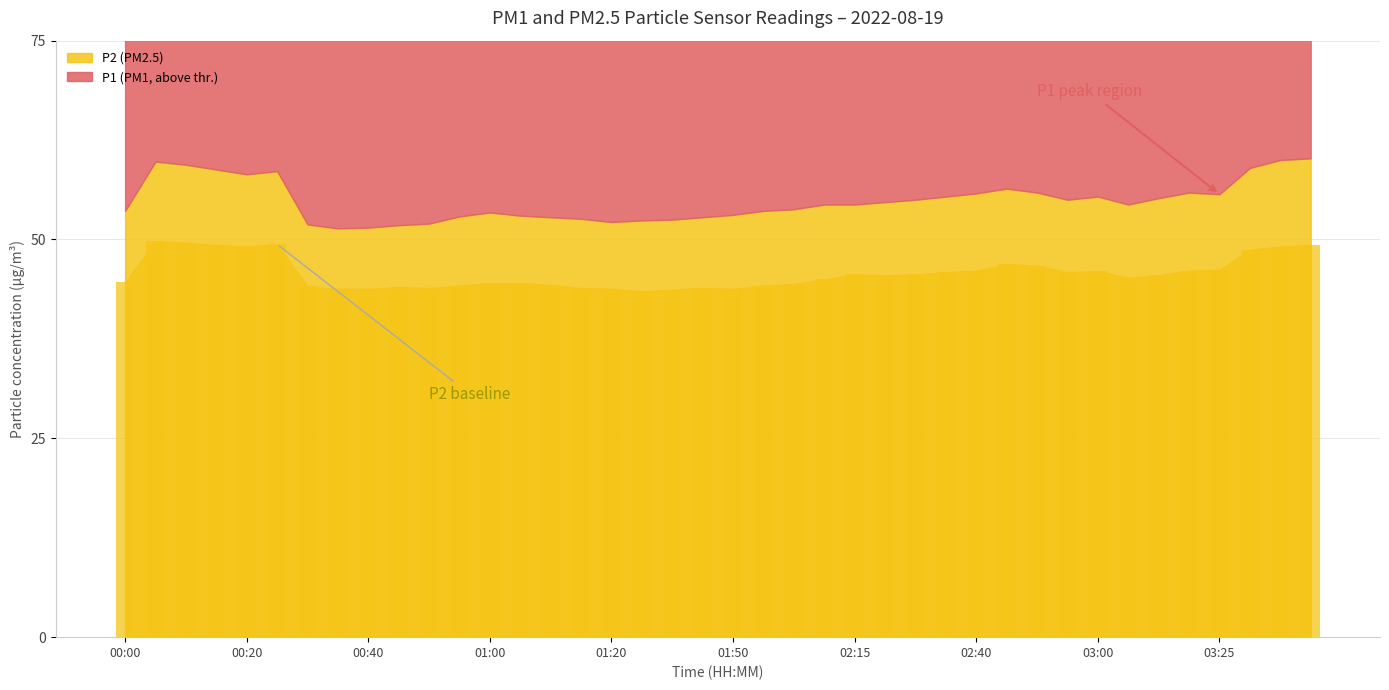

What is the average value?

45.7